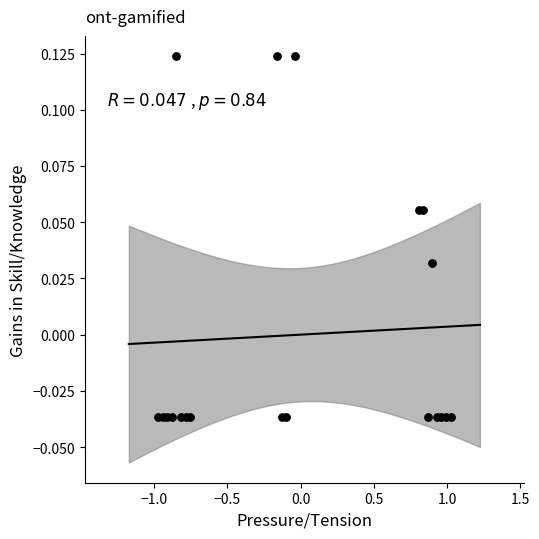

What is the range of X values (max minus min)?

2.0